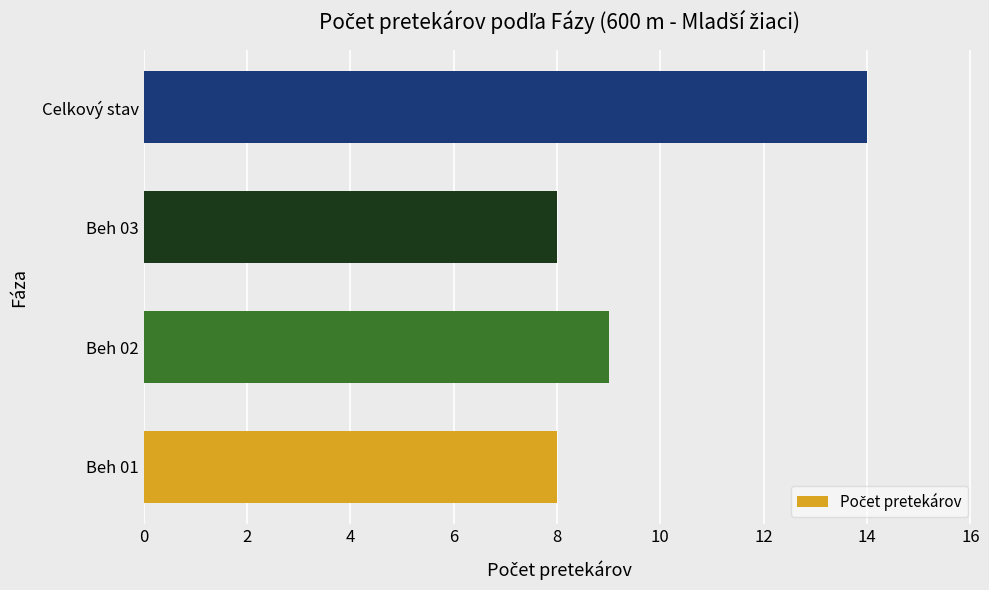

Is it true that the value at Beh 02 is 14?

False